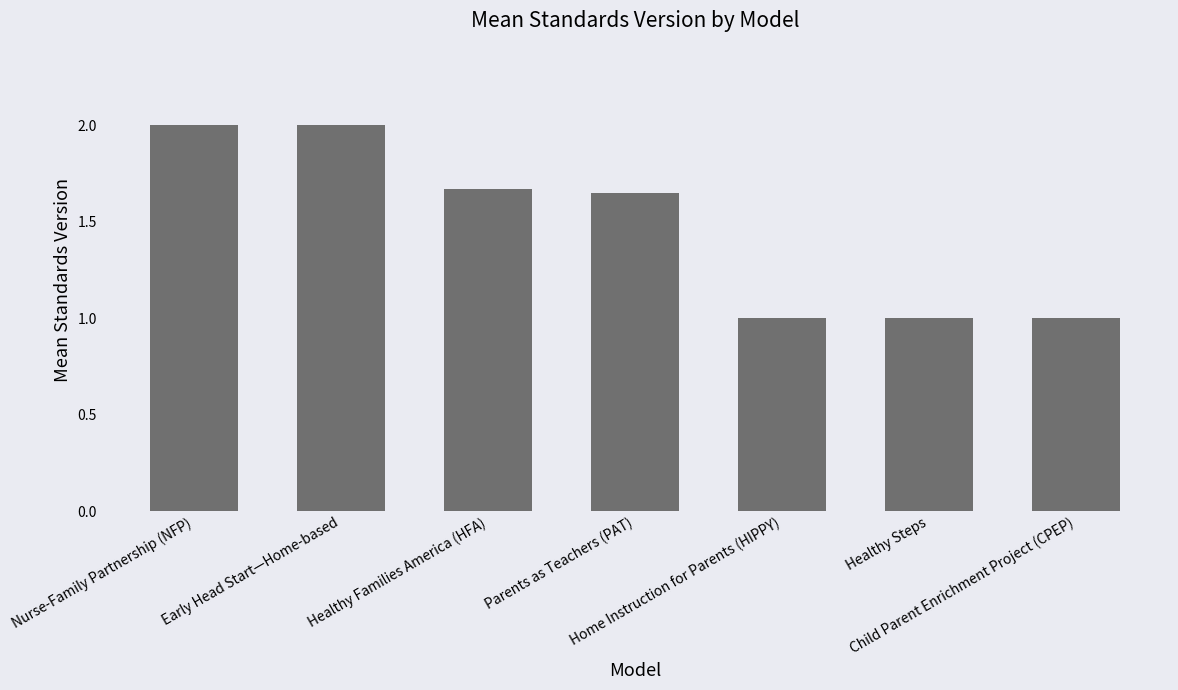

What is the greatest value displayed?

2.0